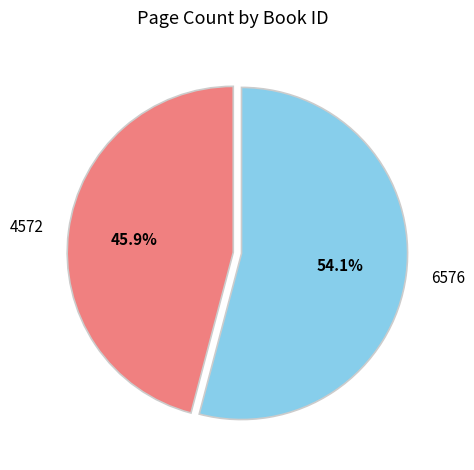

To the nearest percent, what is the difference between the 4572 and 6576 slice percentages?

8%